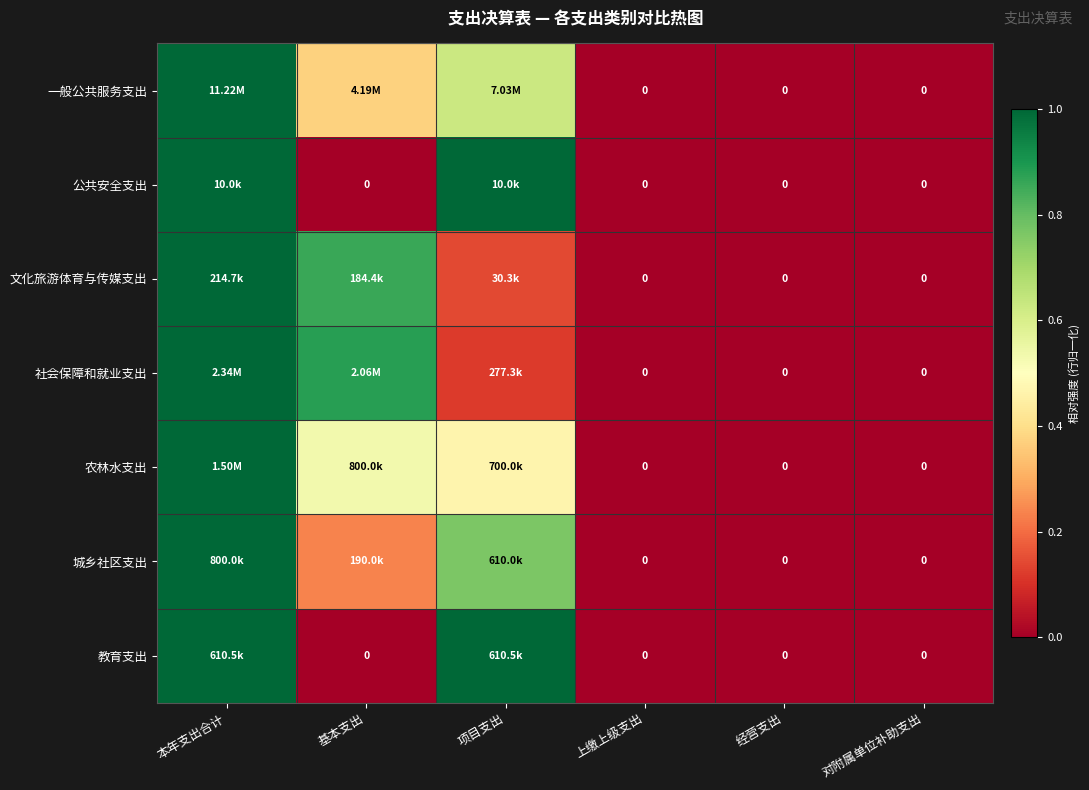

What is the highest value of the 文化旅游体育与传媒支出 series?

1.0